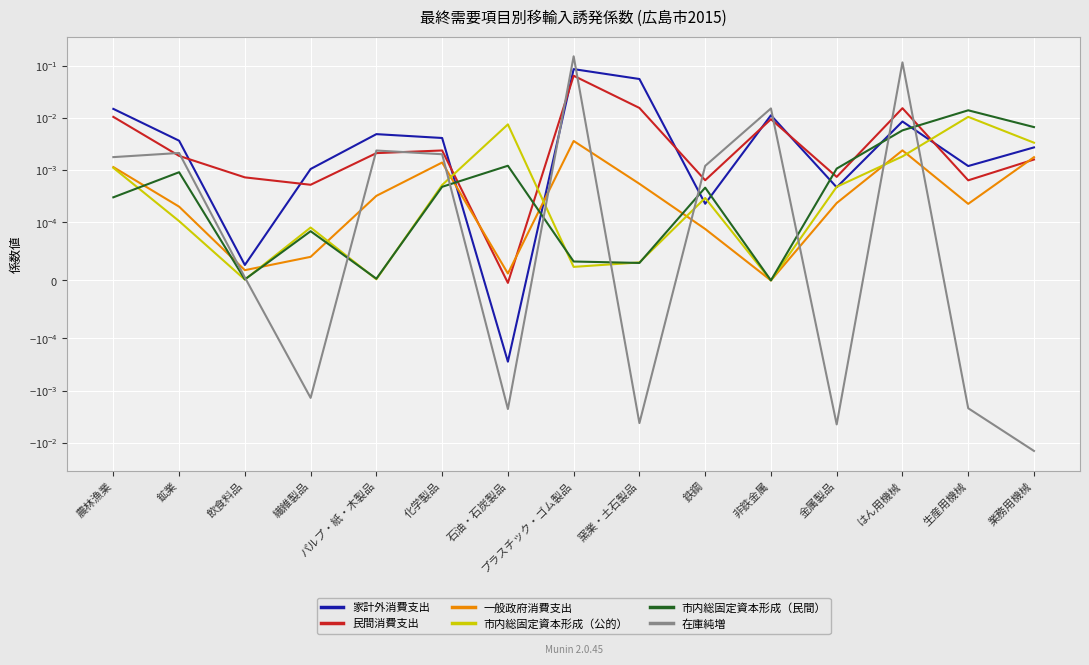

Which has a higher value, パルプ・紙・木製品 or 生産用機械?

パルプ・紙・木製品